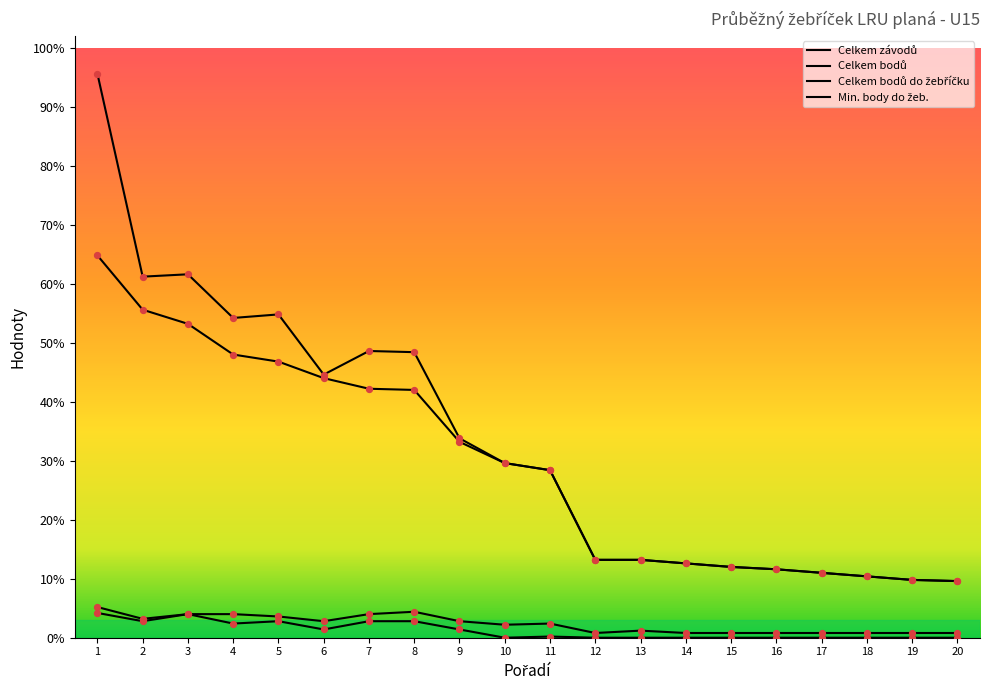

Does the chart have visible grid lines?

No